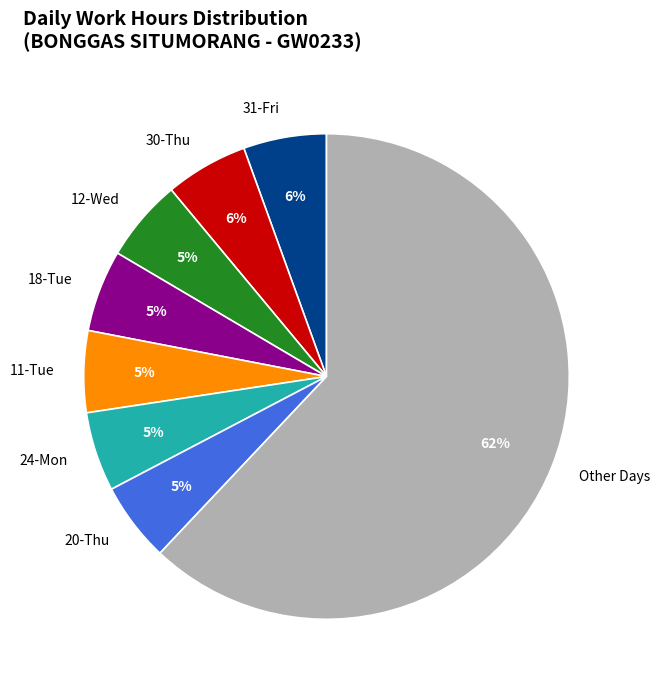

Which has a higher value, Other Days or 12-Wed?

Other Days